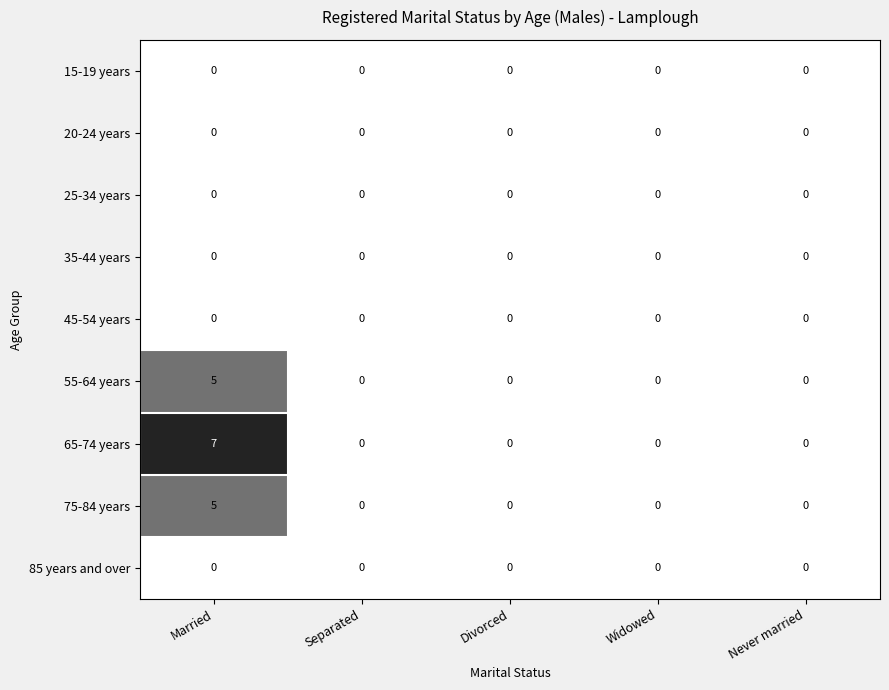

How many data points does each series have?

5